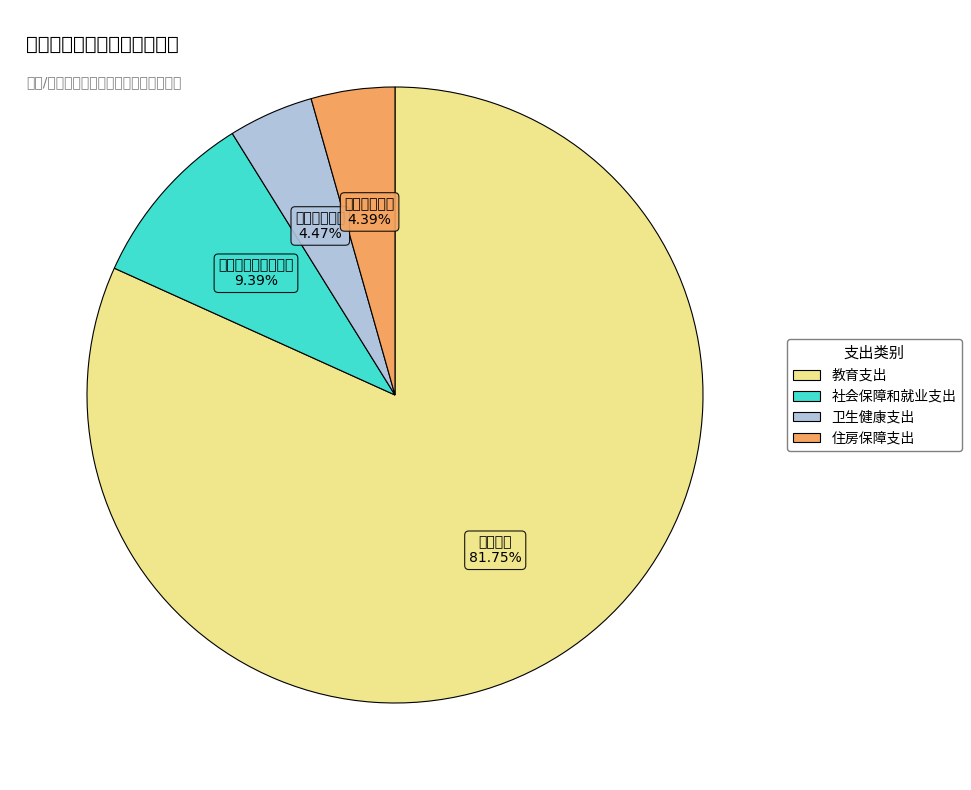

To the nearest percent, what is the combined percentage of 住房保障支出 and 卫生健康支出?

9%